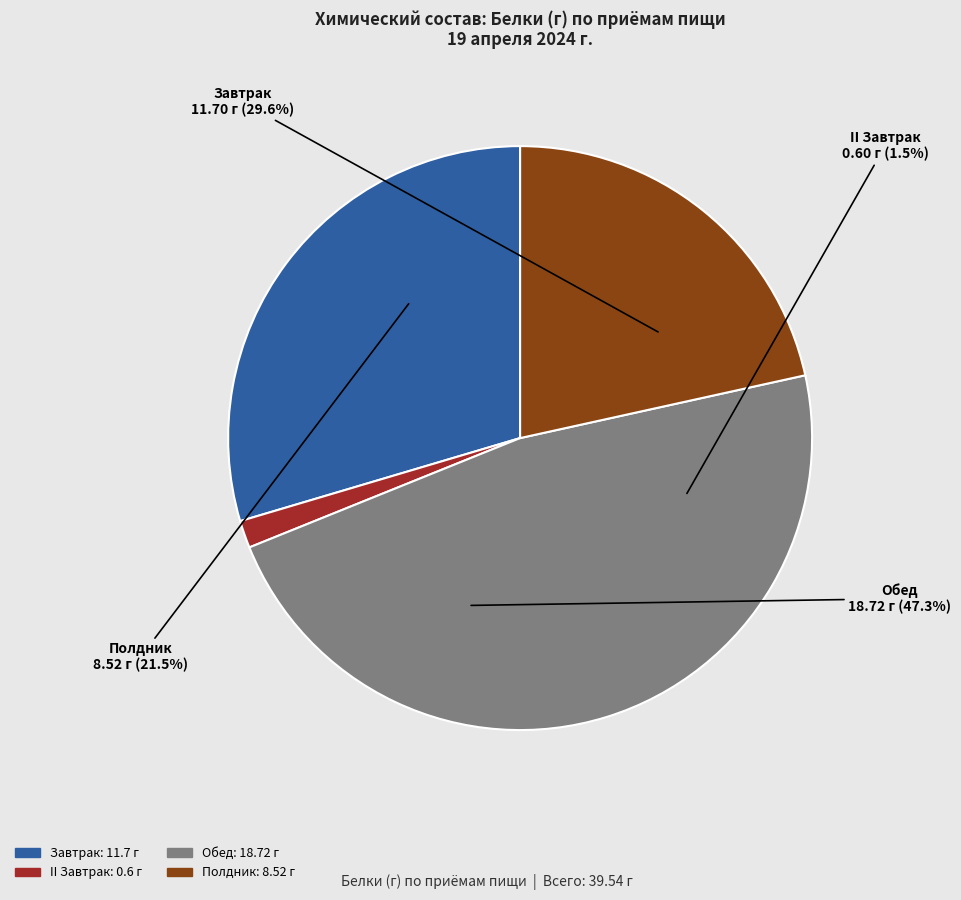

The Полдник slice represents 22% of the pie. True or false?

True